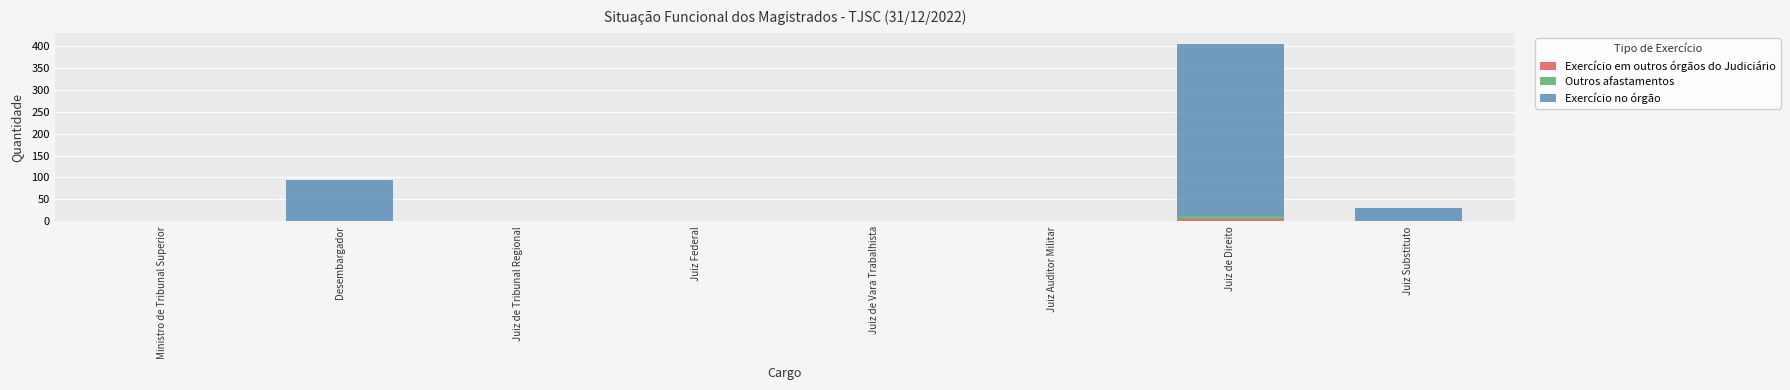

The Exercício em outros órgãos do Judiciário series shows 0 at Juiz de Vara Trabalhista. True or false?

True